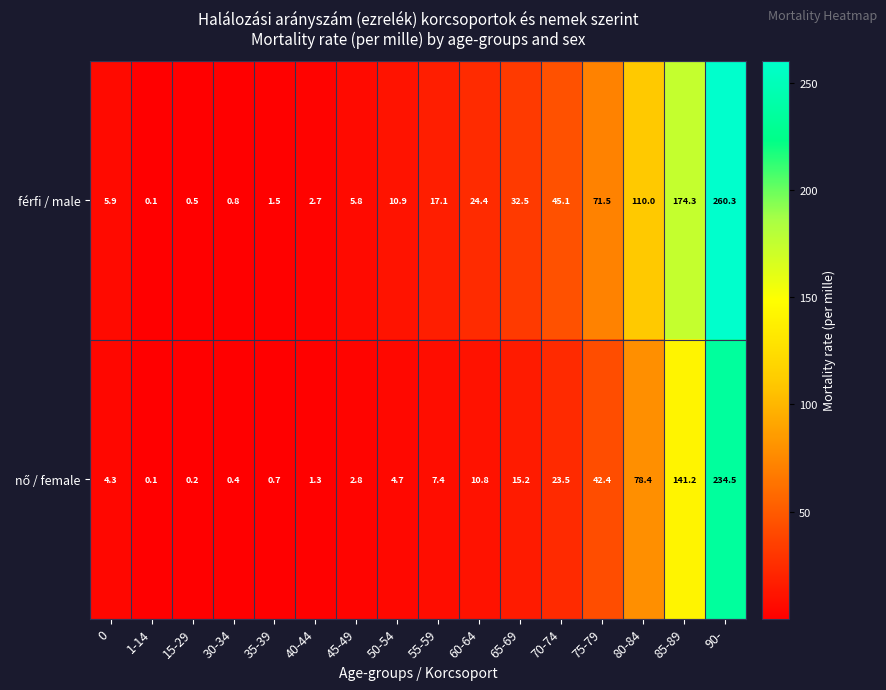

What is the sum of all férfi / male values?

763.4